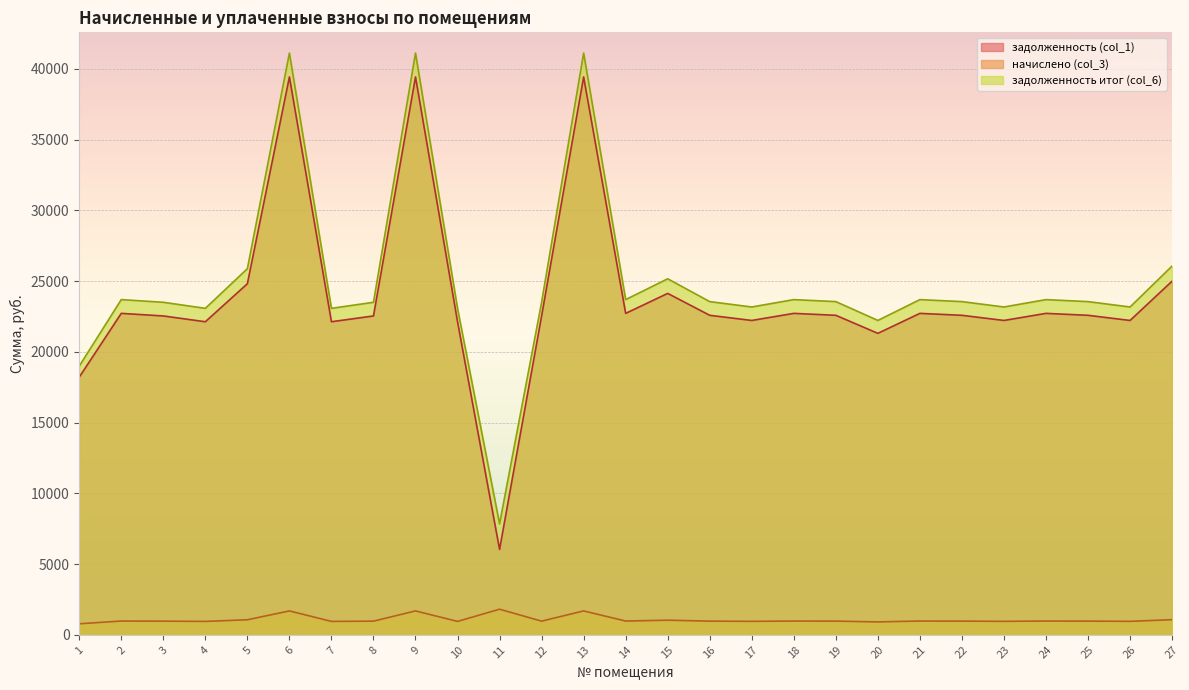

Where is задолженность итог (col_6) nearest to the value 24478?

15